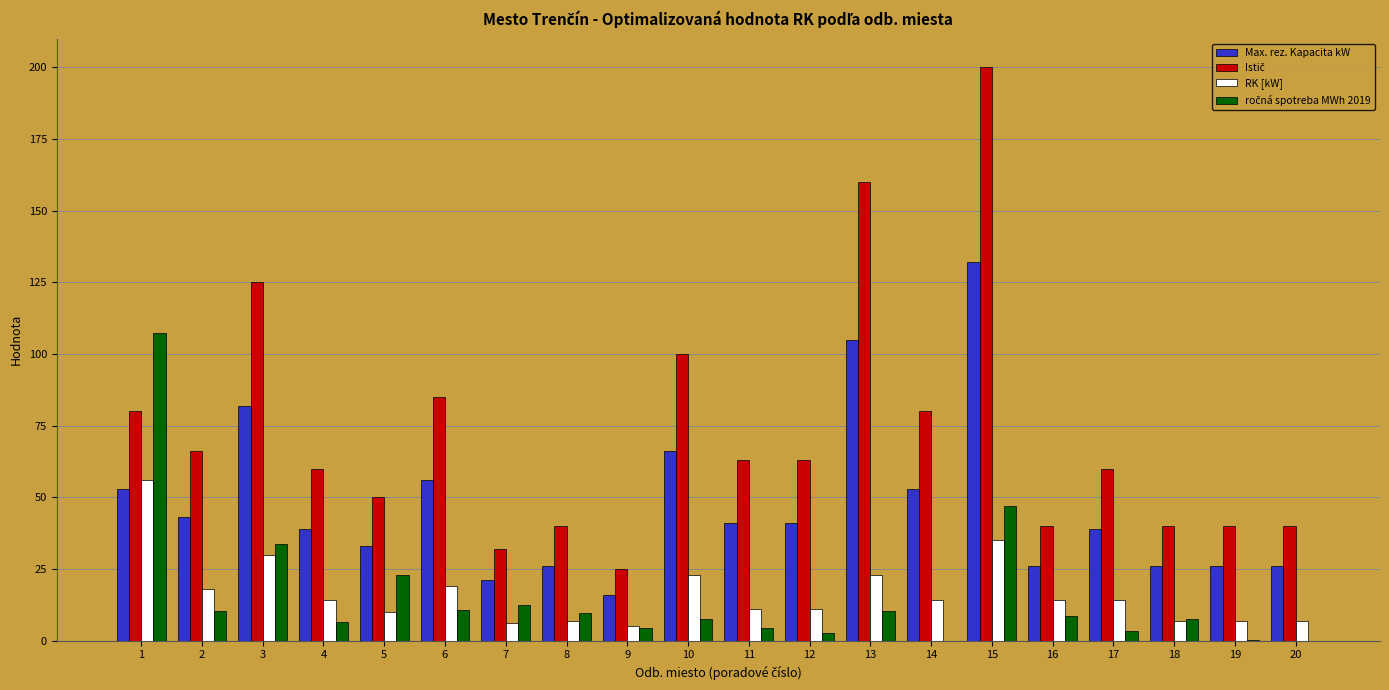

What is the sum of all RK [kW] values?

331.0